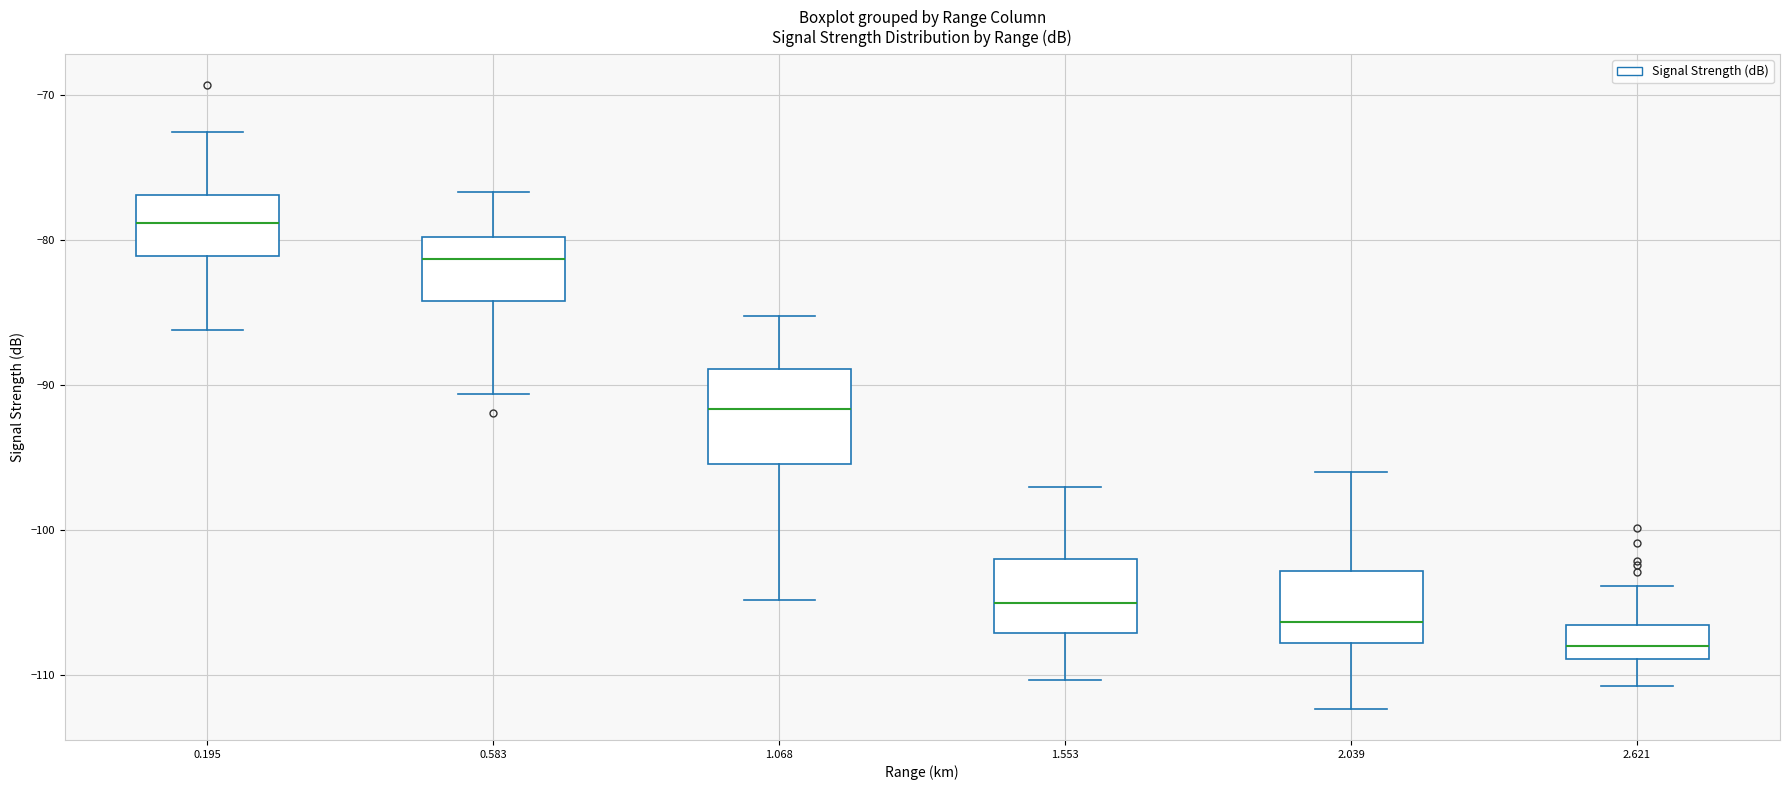

Reading left to right, transcribe this box plot: for each box, give where its median line is, the range the box spans, and where its two whiskers end, as read against the y-axis. The values are not printed on the chart, so give them approximately, as read against the axis.

0.195: median -79, box -81 to -77, whiskers -86 to -72
0.583: median -81, box -84 to -80, whiskers -91 to -77
1.068: median -92, box -95 to -89, whiskers -105 to -85
1.553: median -105, box -107 to -102, whiskers -110 to -97
2.039: median -106, box -108 to -103, whiskers -112 to -96
2.621: median -108, box -109 to -106, whiskers -111 to -104